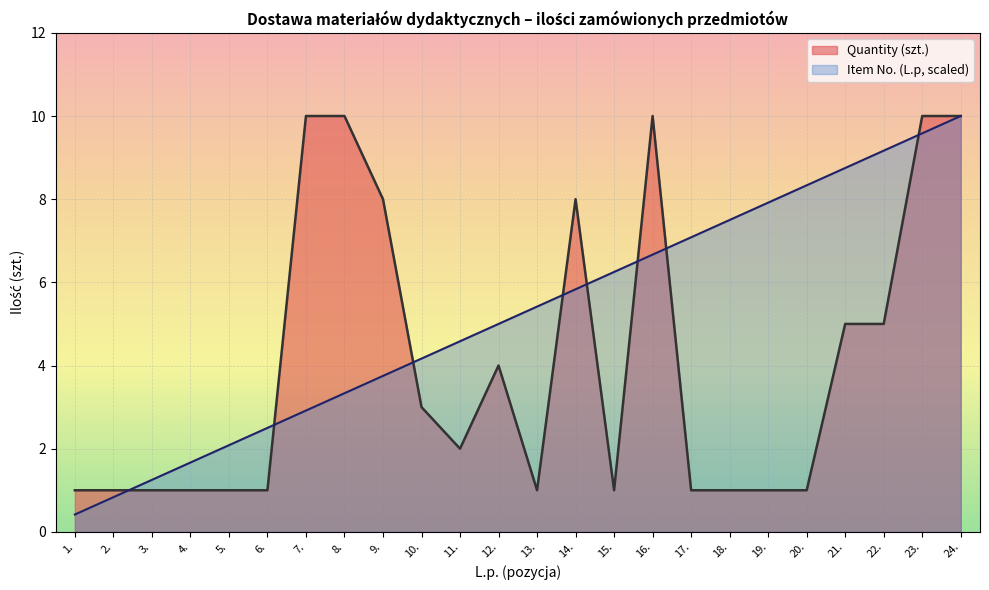

List the series in order of their peak value, highest first.

Quantity (szt.), Item Number (L.p)